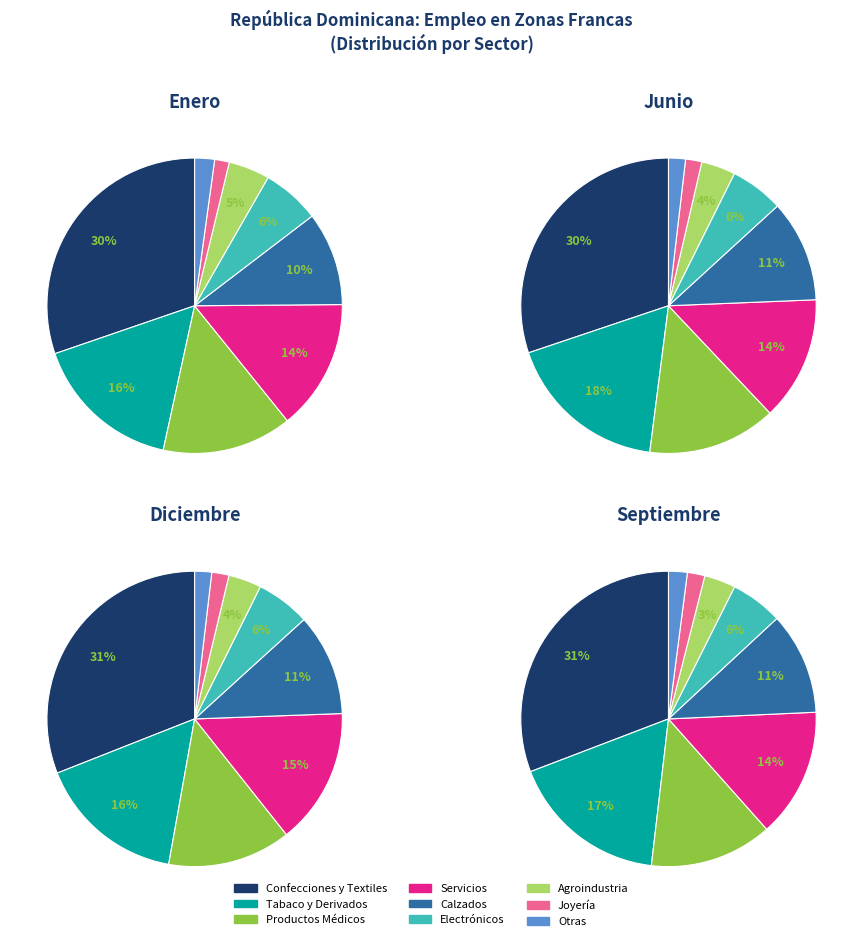

How many slices are in this pie chart?

9